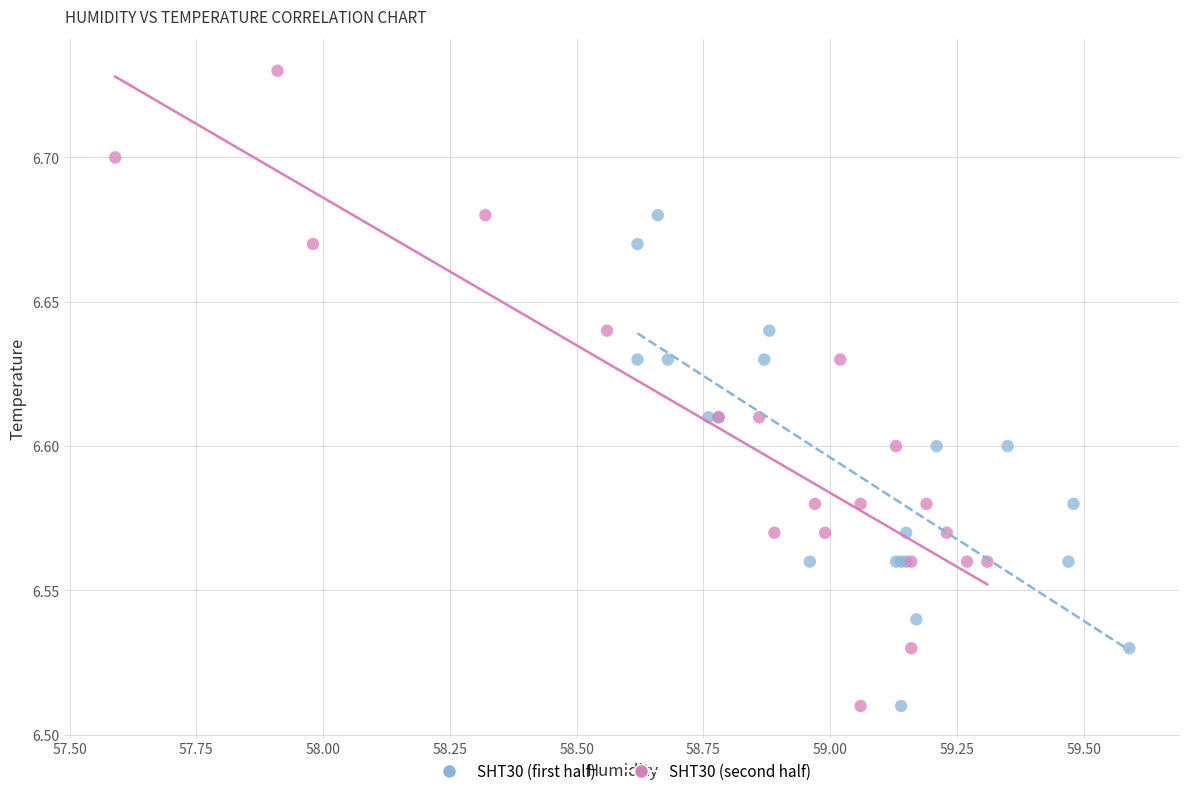

Which series contains the highest Y value?

SHT30 (second half)